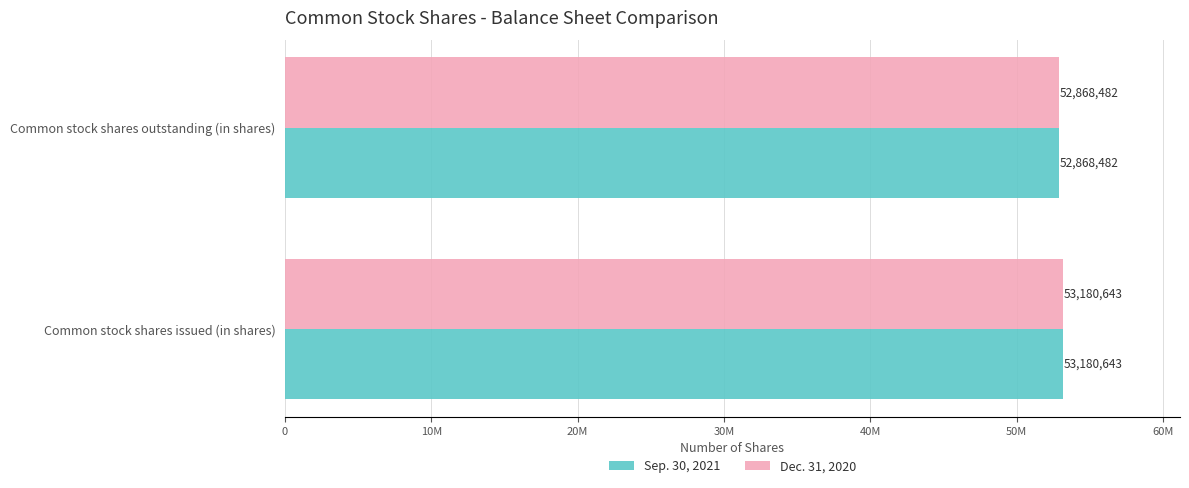

What is the value of the Sep. 30, 2021 bar at the 1st from the left?

53180643